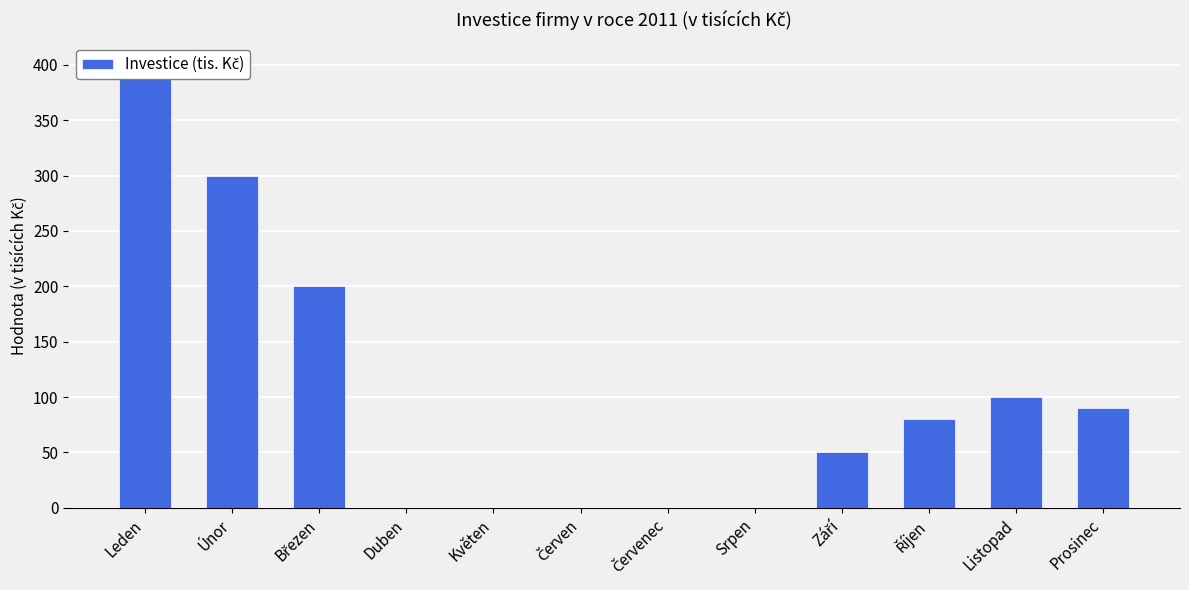

How many values are between 0 and 200?

10